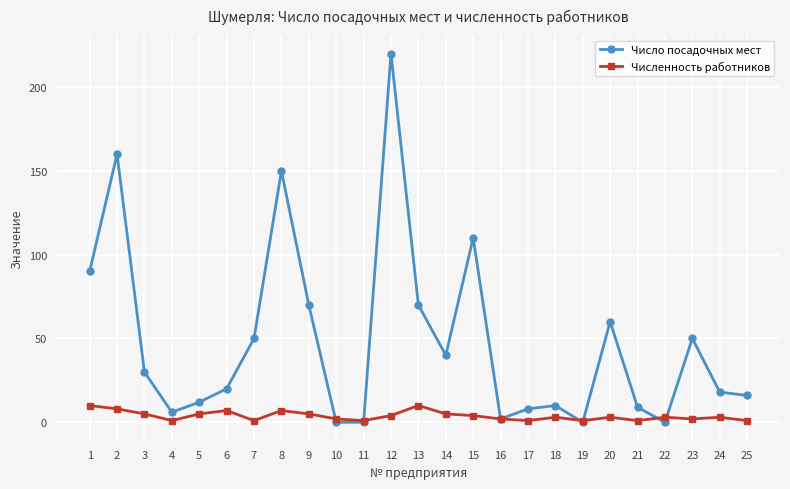

True or false: Численность работников has more than 0 points higher than both neighbors.

True